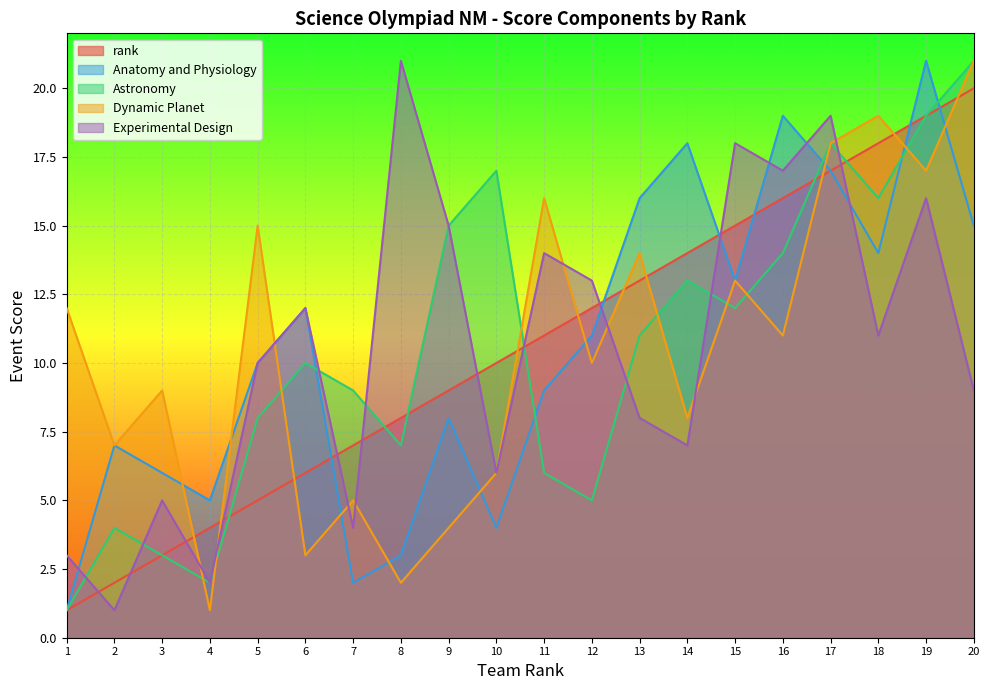

Reading left to right, what are all the values shown in this chart?

rank: 1	2	3	4	5	6	7	8	9	10	11	12	13	14	15	16	17	18	19	20
Anatomy and Physiology: 1	7	6	5	10	12	2	3	8	4	9	11	16	18	13	19	17	14	21	15
Astronomy: 1	4	3	2	8	10	9	7	15	17	6	5	11	13	12	14	18	16	19	21
Dynamic Planet: 12	7	9	1	15	3	5	2	4	6	16	10	14	8	13	11	18	19	17	21
Experimental Design: 3	1	5	2	10	12	4	21	15	6	14	13	8	7	18	17	19	11	16	9